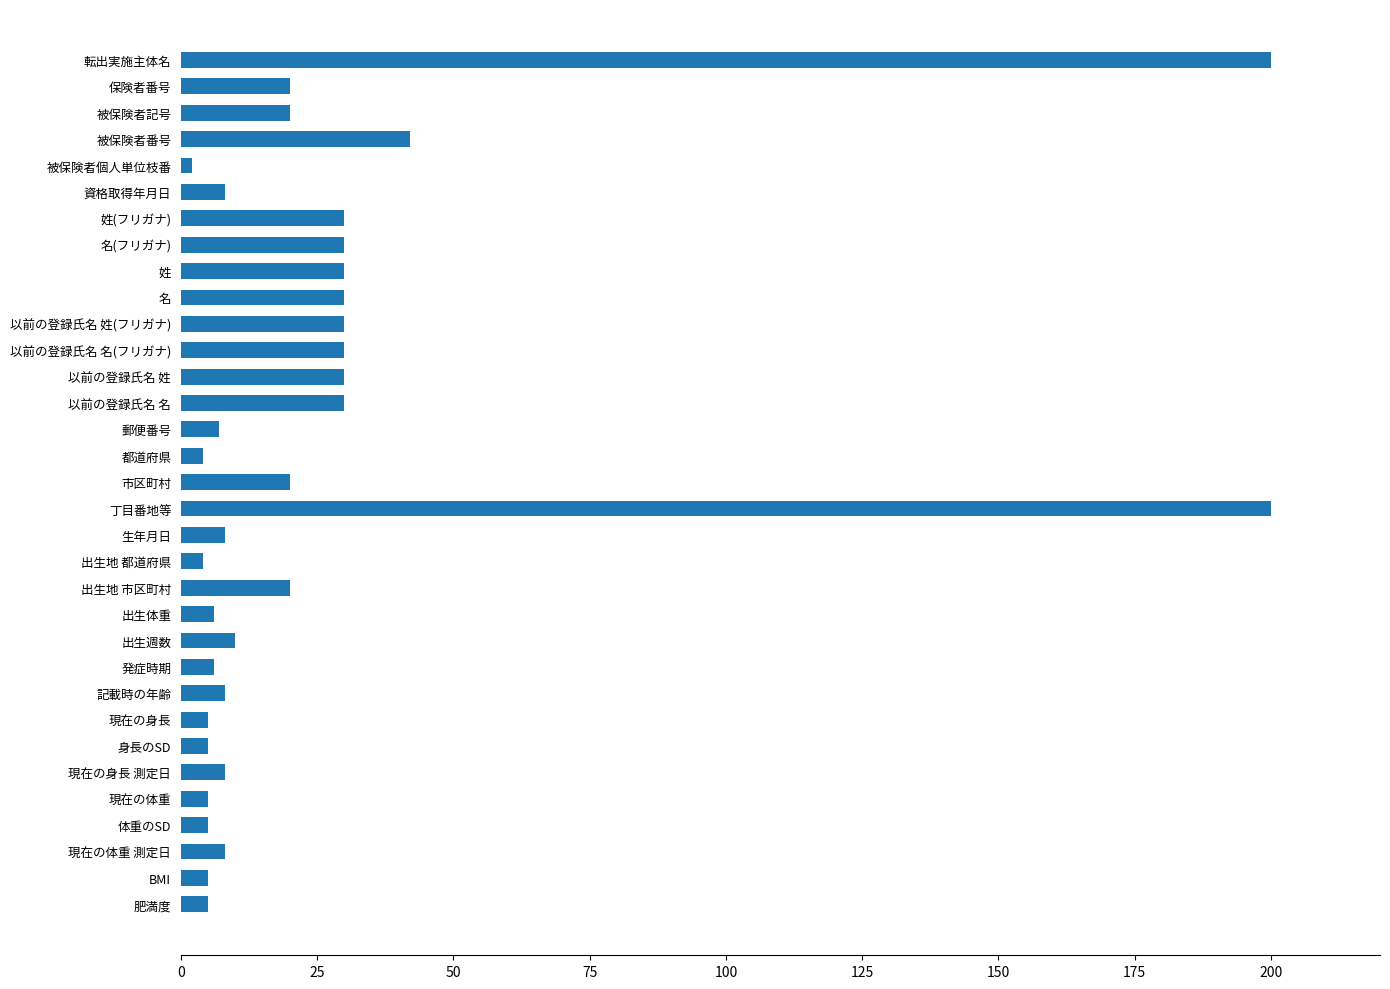

What is the maximum value shown in the chart?

200